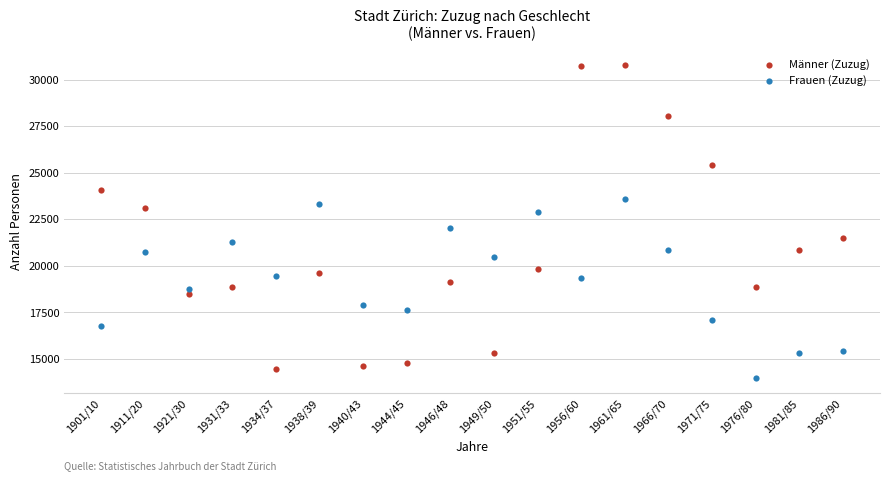

In the Männer (Zuzug) series, what Y value is closest to 22630?

23122.0